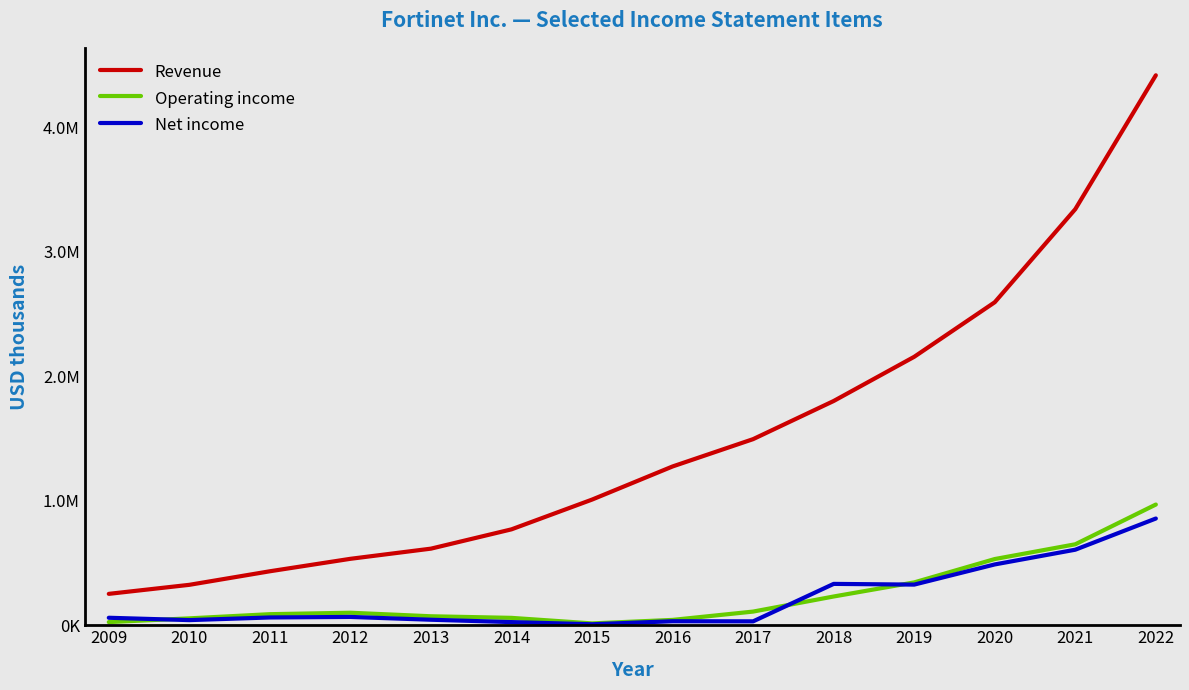

Reading right to left, what are all the values shown in this chart?

Revenue: 4417400	3342200	2594400	2156200	1801200	1494930	1275443	1009268	770364	615297	533639	433576	324696	252115
Operating income: 969600	650400	531800	344200	231000	109804	42944	14877	59324	72090	100475	88904	55341	25334
Net income: 857300	606800	488500	326500	332200	31399	32187	7987	25343	44273	66836	62492	41245	60179